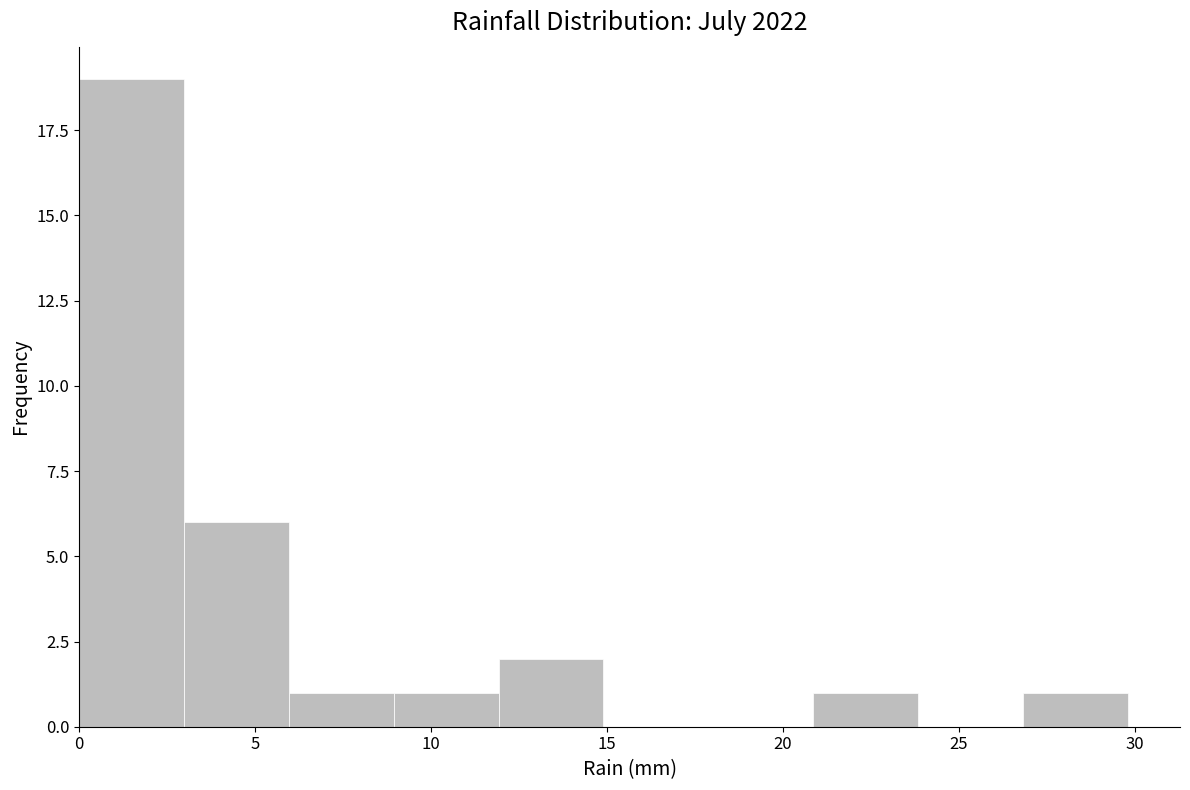

Reading left to right, list every bar in this chart as the range it spans on the x-axis followed by its height. Neither the bar edges nor the heights are printed on the chart, so give them approximately, as read against the axes.

0 to 3: 19
3 to 6: 6
6 to 9: 1
9 to 12: 1
12 to 15: 2
15 to 18: 0
18 to 21: 0
21 to 24: 1
24 to 27: 0
27 to 30: 1